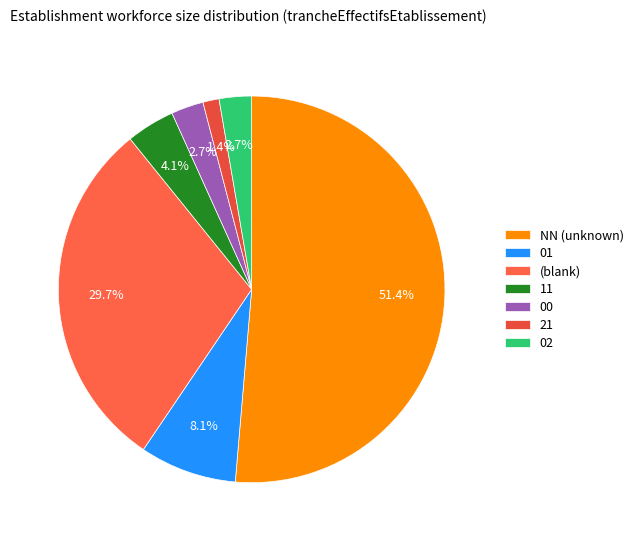

Count the number of slices in the pie.

7